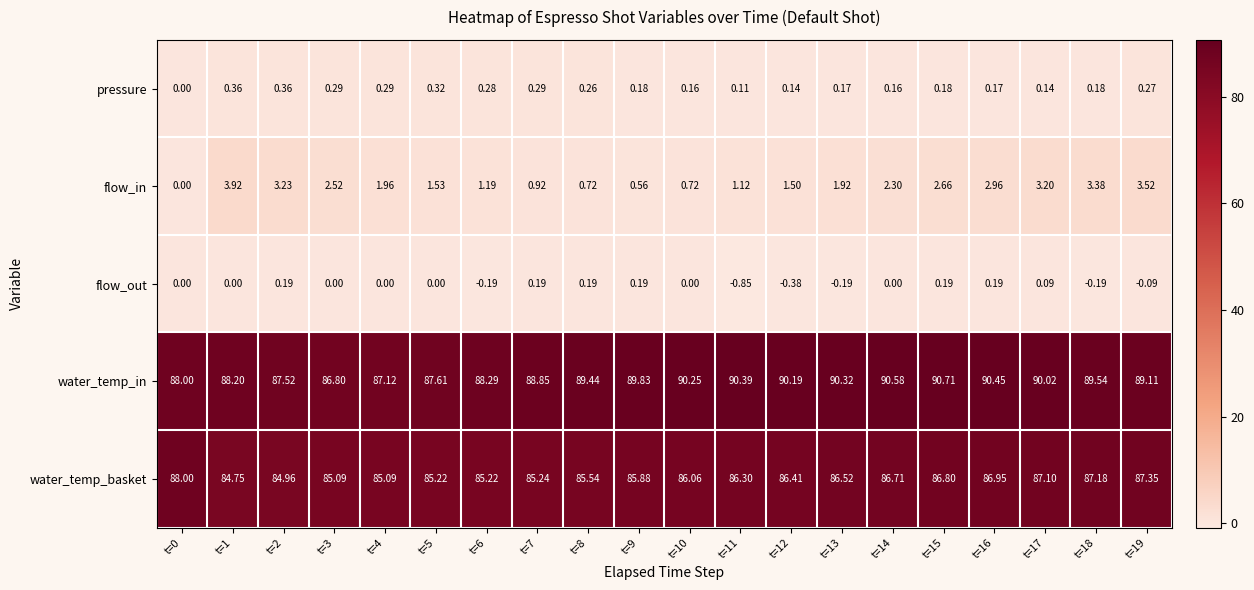

What is the spread (max minus min) of values at t=18?

89.7